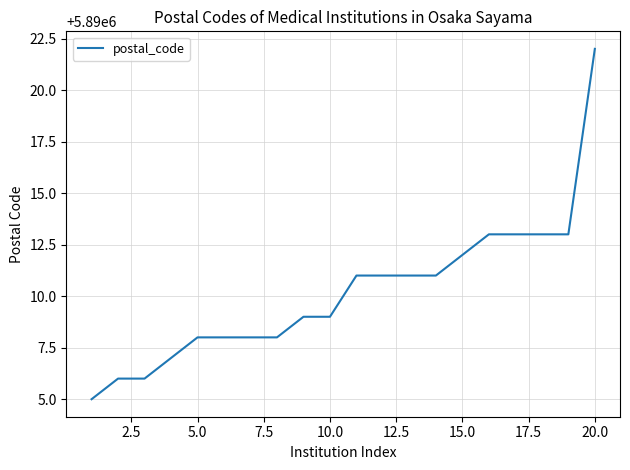

What is the minimum value shown in the chart?

5890005